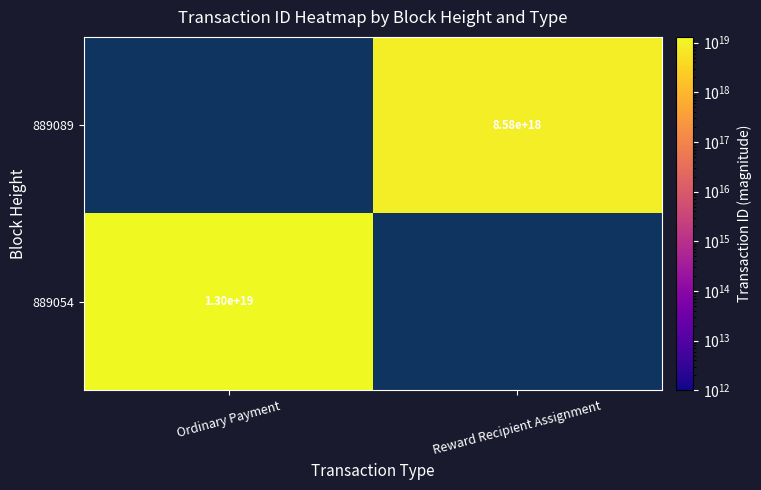

How many series are shown in this chart?

2